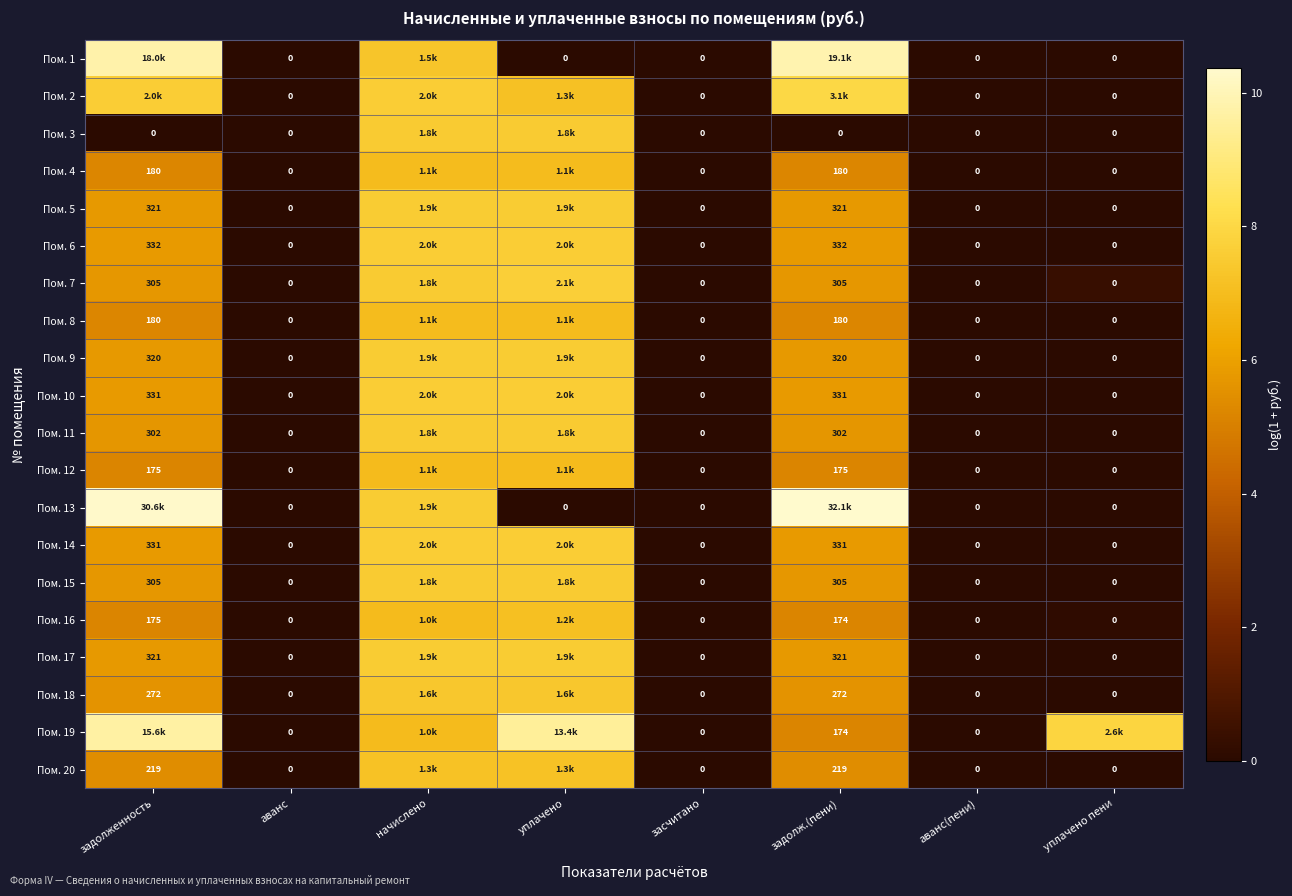

What is the average value of the Пом. 17 series?

3.3